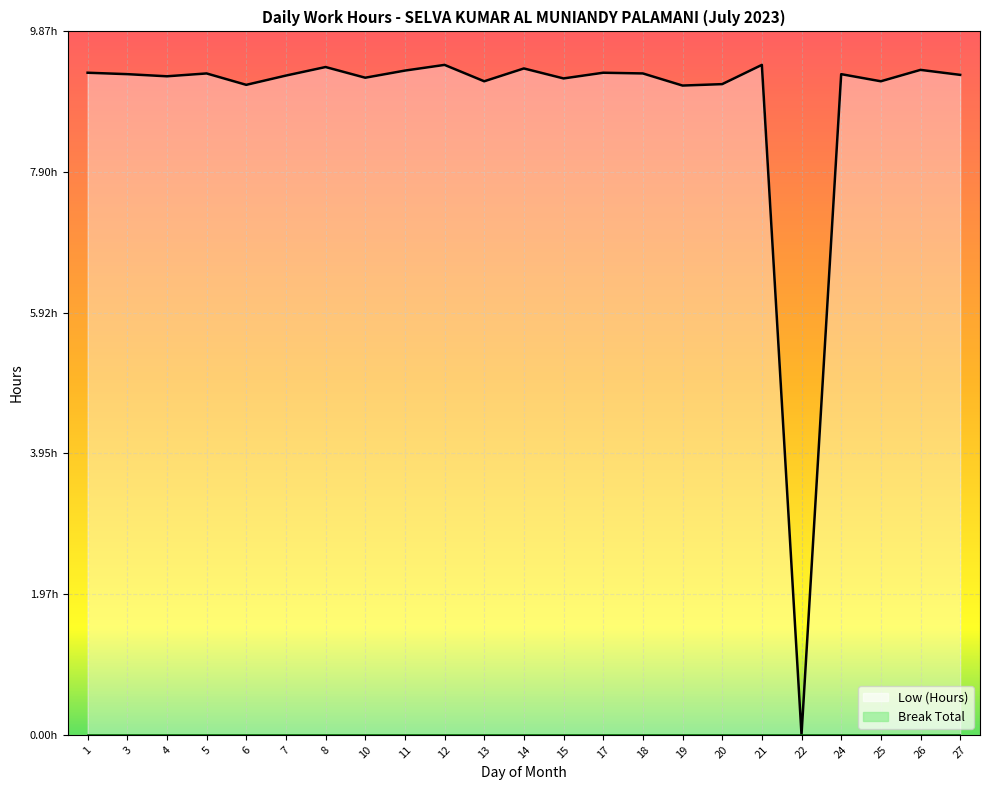

Count the number of values greater than 9.

22